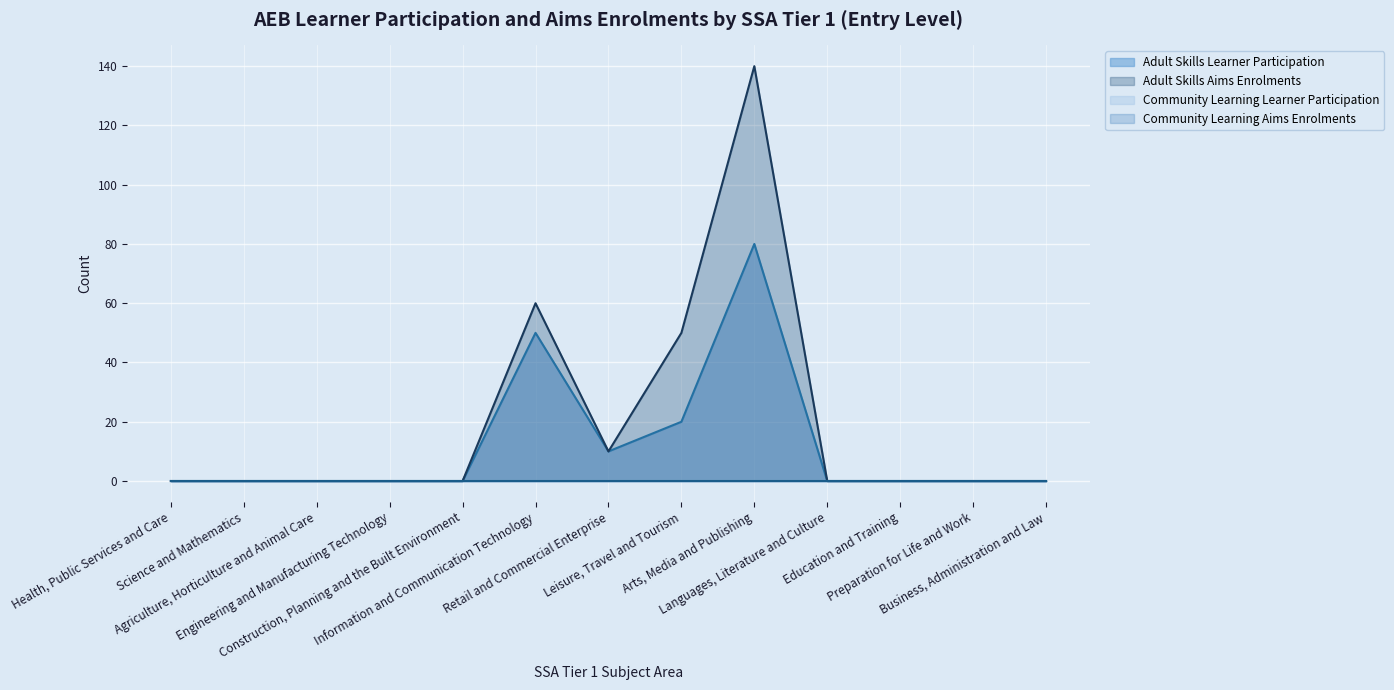

Which series has the largest total across all categories?

Adult Skills Aims Enrolments